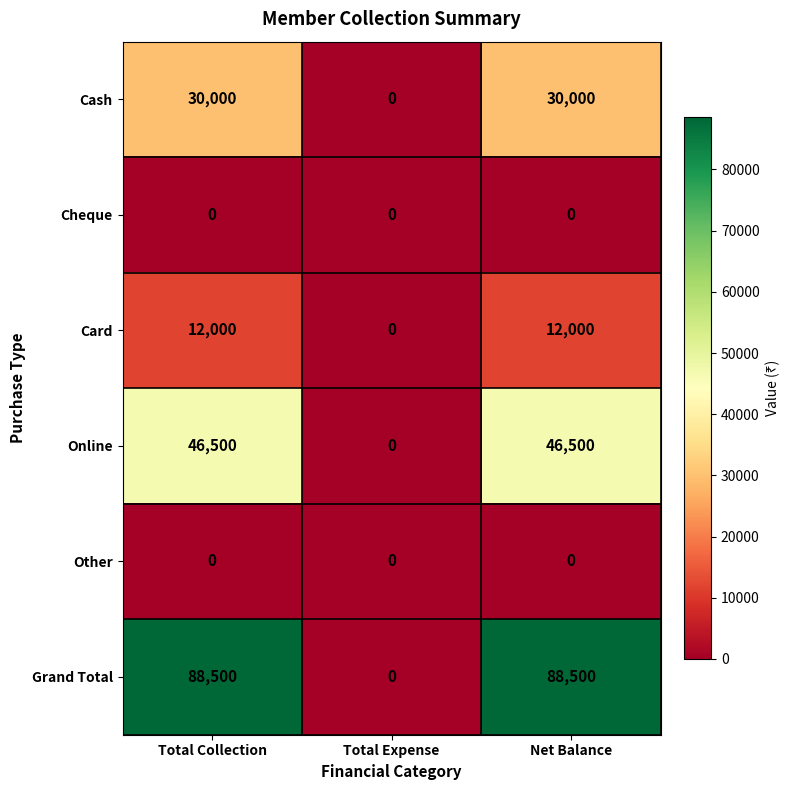

Which series has the widest spread of values?

Grand Total